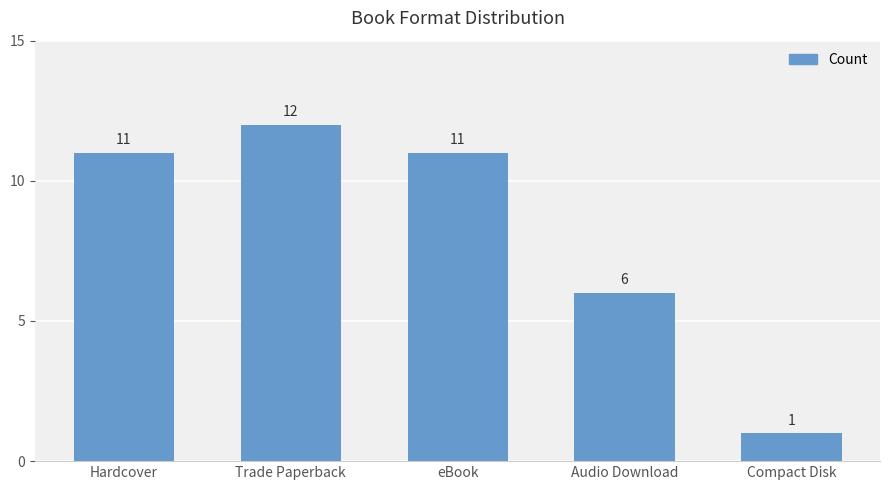

What is the label of the 4th bar from the left?

Audio Download